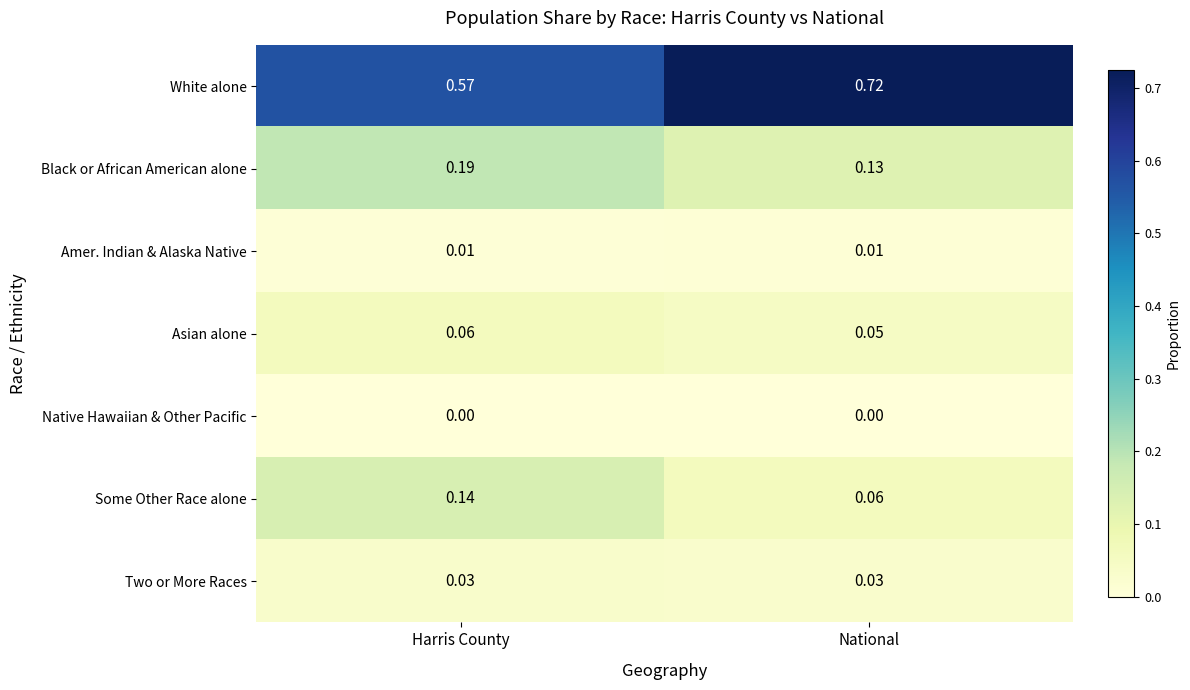

At which label is Some Other Race alone closest to 0?

National